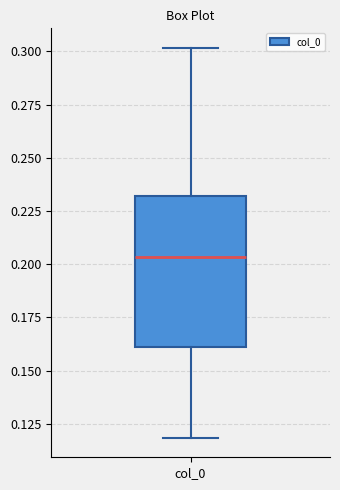

Where is the upper edge of the box for col_0 on the y-axis? The values are not printed on the chart, so give them approximately, as read against the axis.

0.230